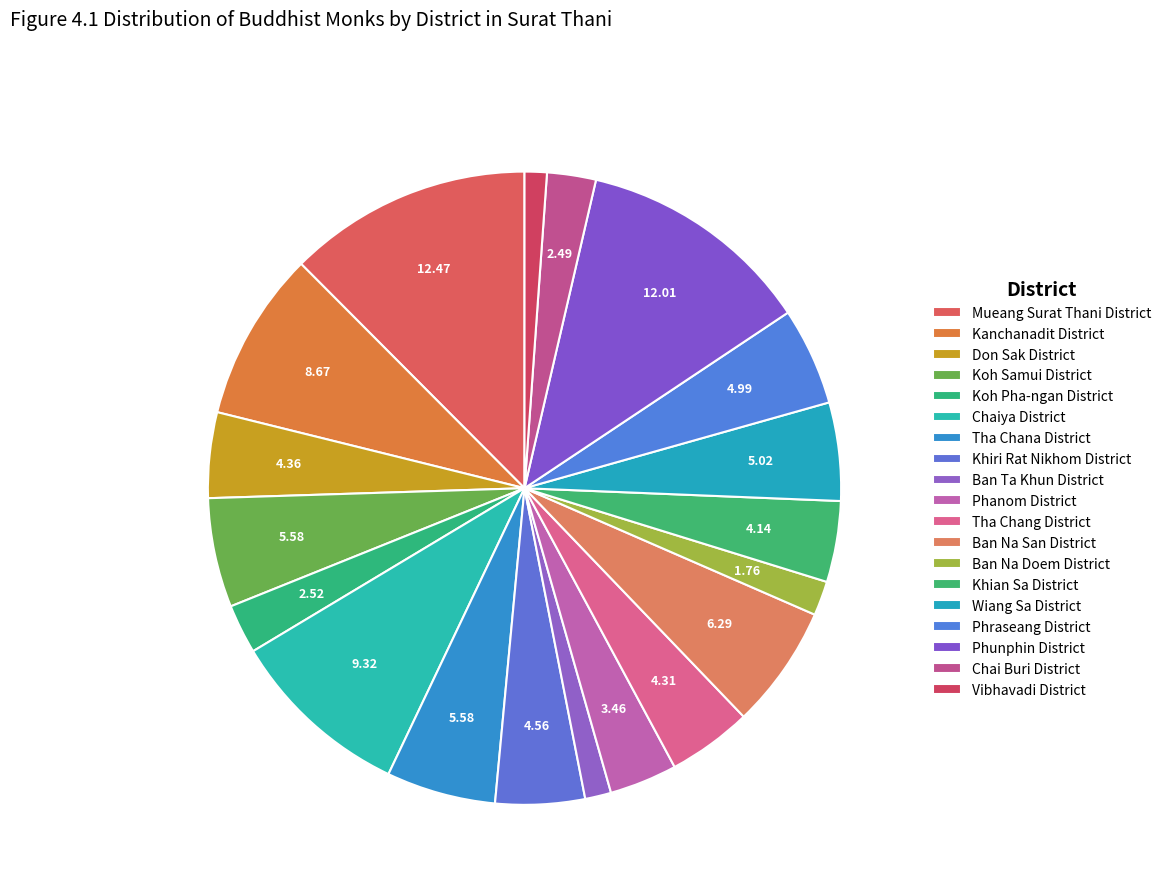

Rank the categories by value from highest to lowest.

Mueang Surat Thani District, Phunphin District, Chaiya District, Kanchanadit District, Ban Na San District, Koh Samui District, Tha Chana District, Wiang Sa District, Phraseang District, Khiri Rat Nikhom District, Don Sak District, Tha Chang District, Khian Sa District, Phanom District, Koh Pha-ngan District, Chai Buri District, Ban Na Doem District, Ban Ta Khun District, Vibhavadi District